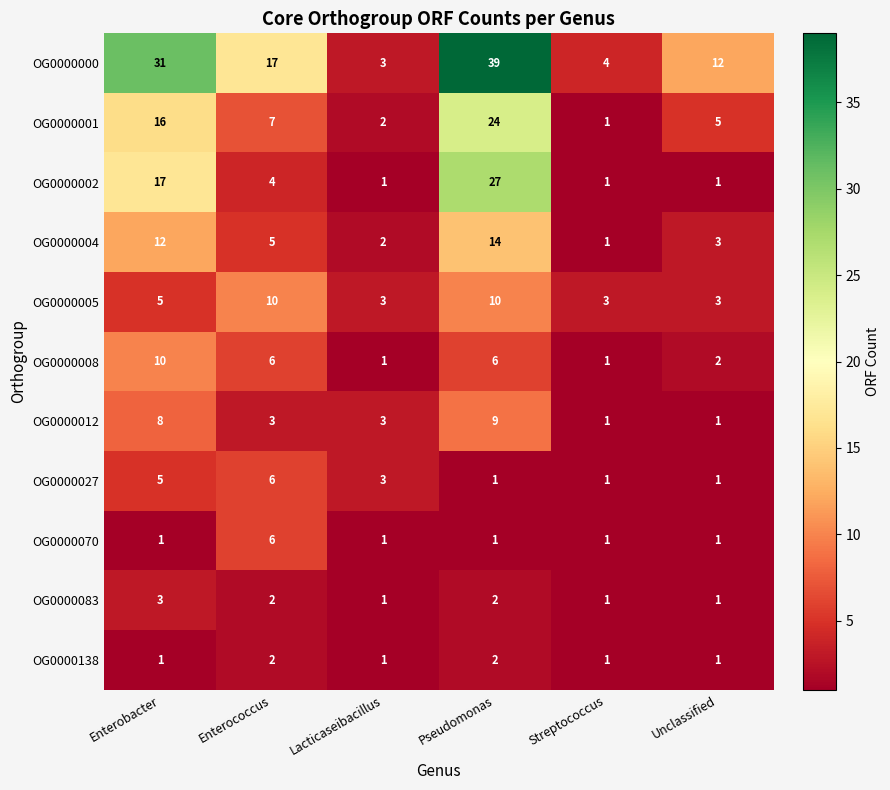

At which label is OG0000000 closest to 21?

Enterococcus